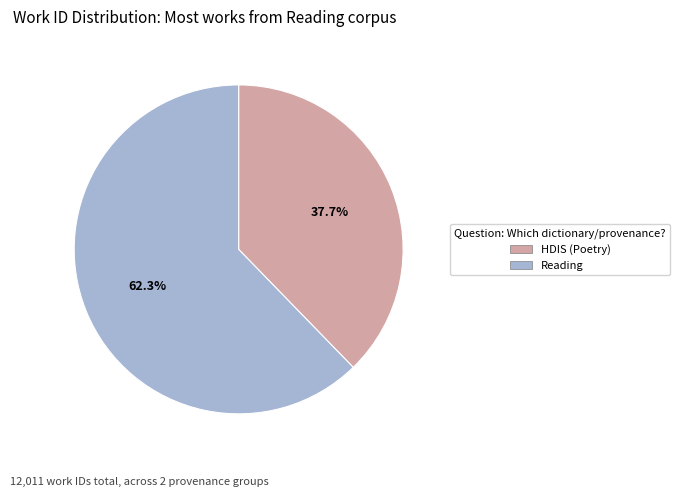

Count the number of slices in the pie.

2